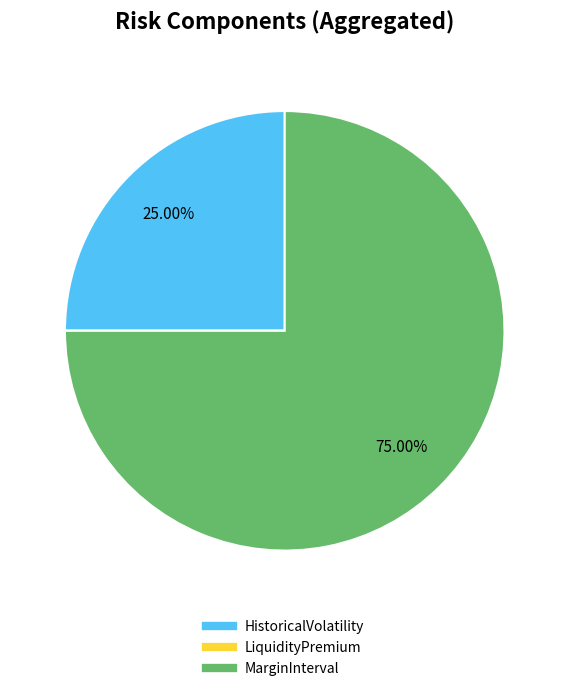

Which category has the biggest portion of the pie?

MarginInterval